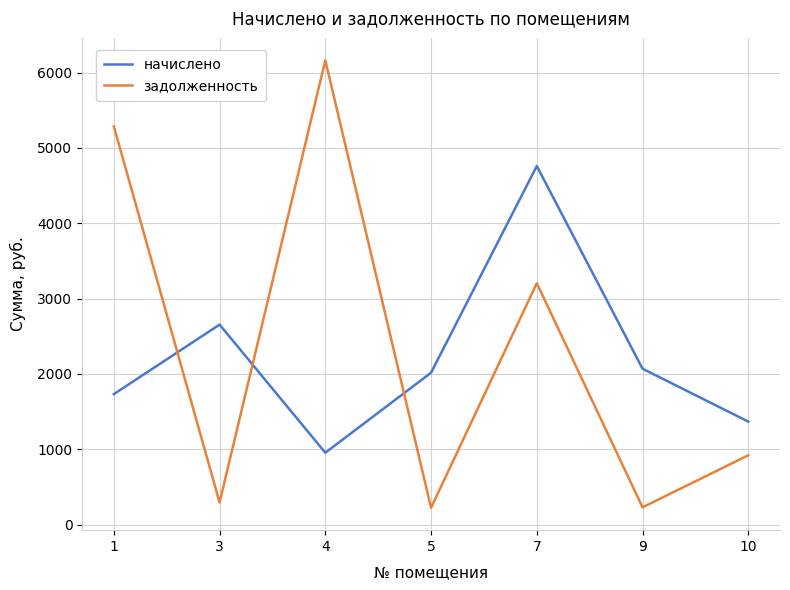

What is the difference between the second highest and minimum values in the задолженность series?

5062.5